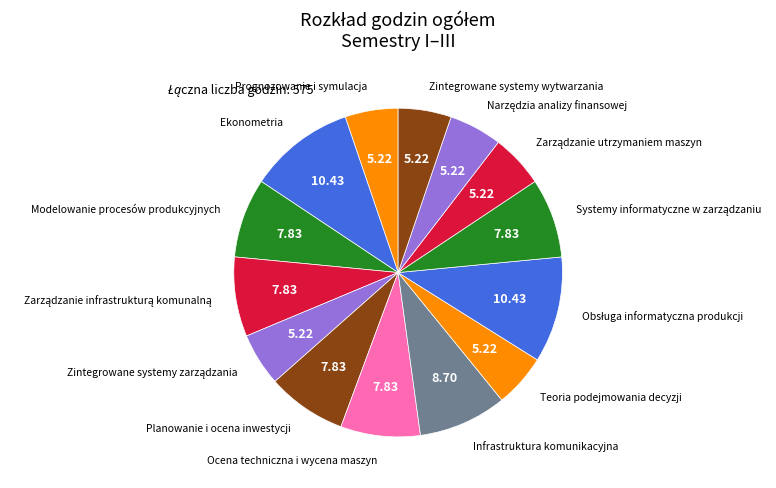

How many slices are in this pie chart?

14